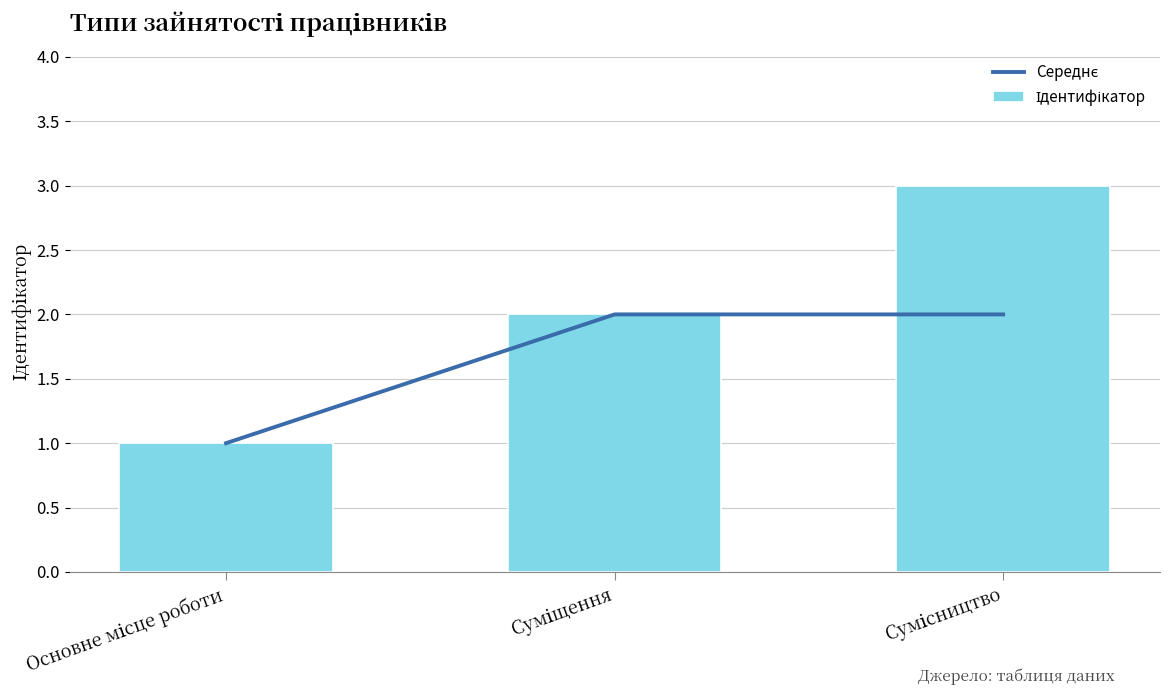

Which series has the widest spread of values?

Ідентифікатор